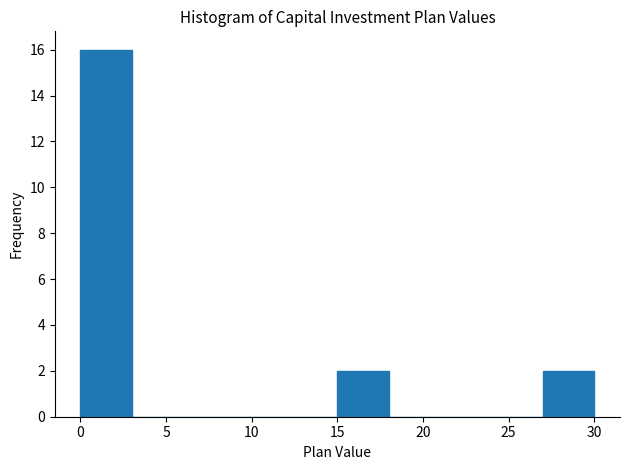

Which range on the x-axis has the tallest bar?

0 to 3